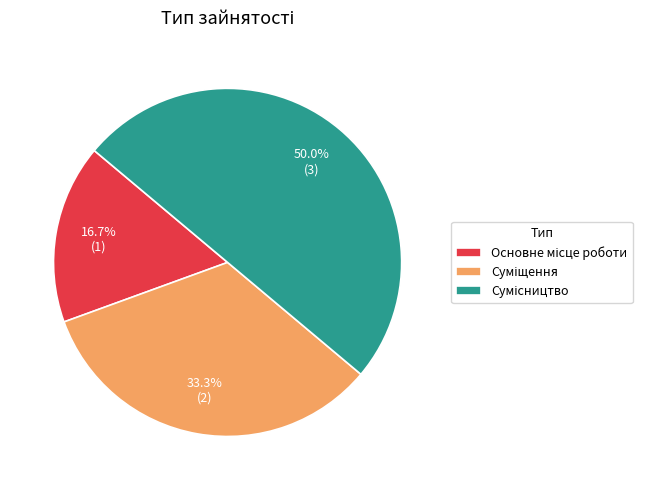

To the nearest percent, what is the difference between the largest and smallest slice percentages?

33%